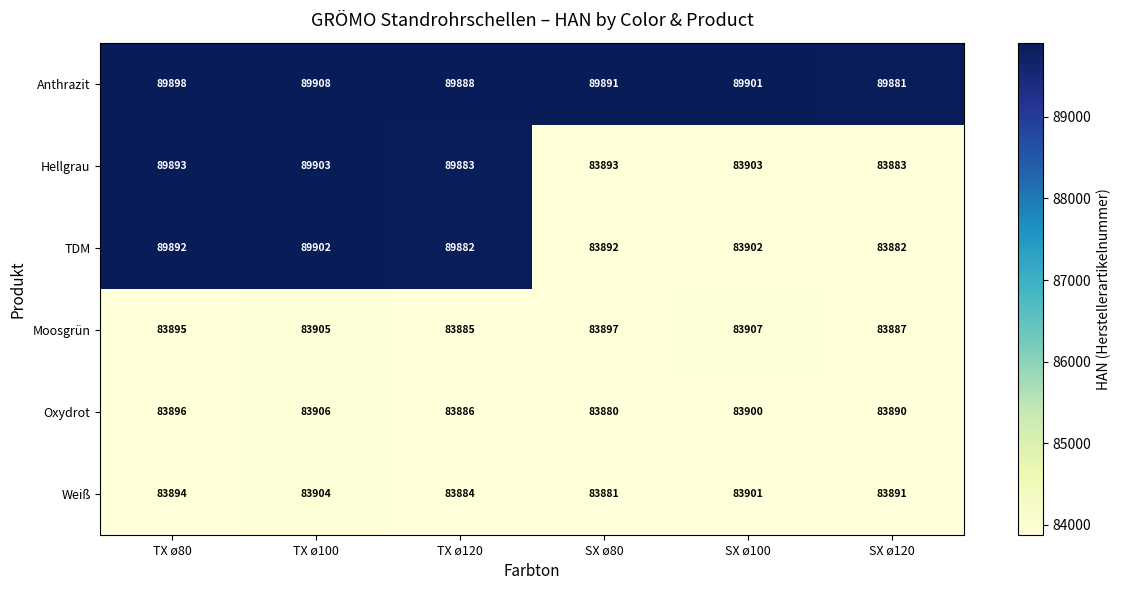

List the series in order of their peak value, lowest first.

Weiß, Oxydrot, Moosgrün, TDM, Hellgrau, Anthrazit